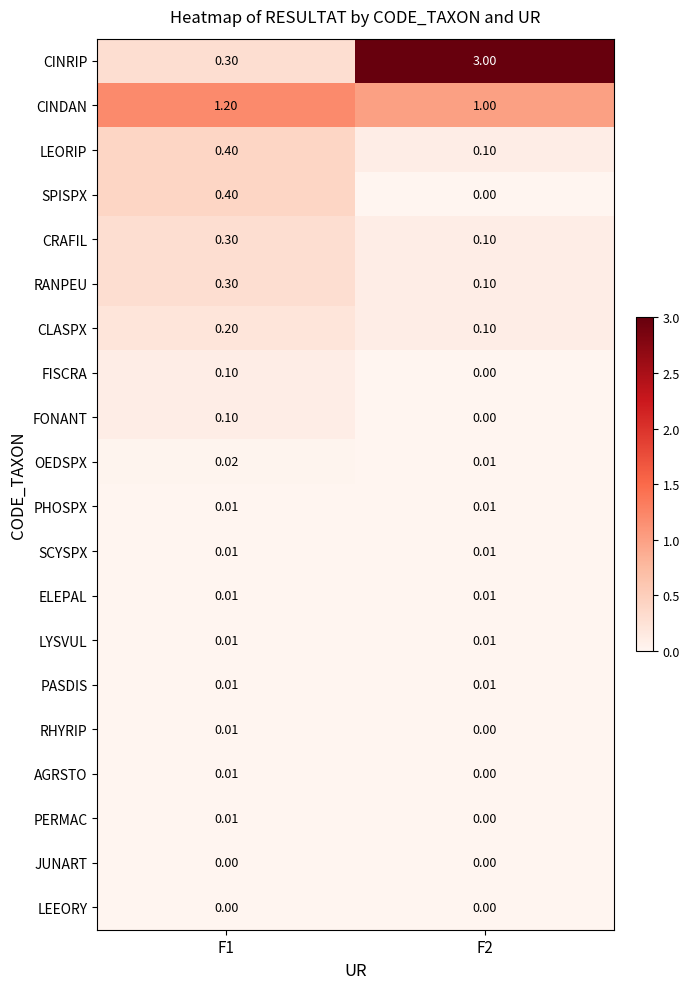

Which series has the largest total across all categories?

CINRIP